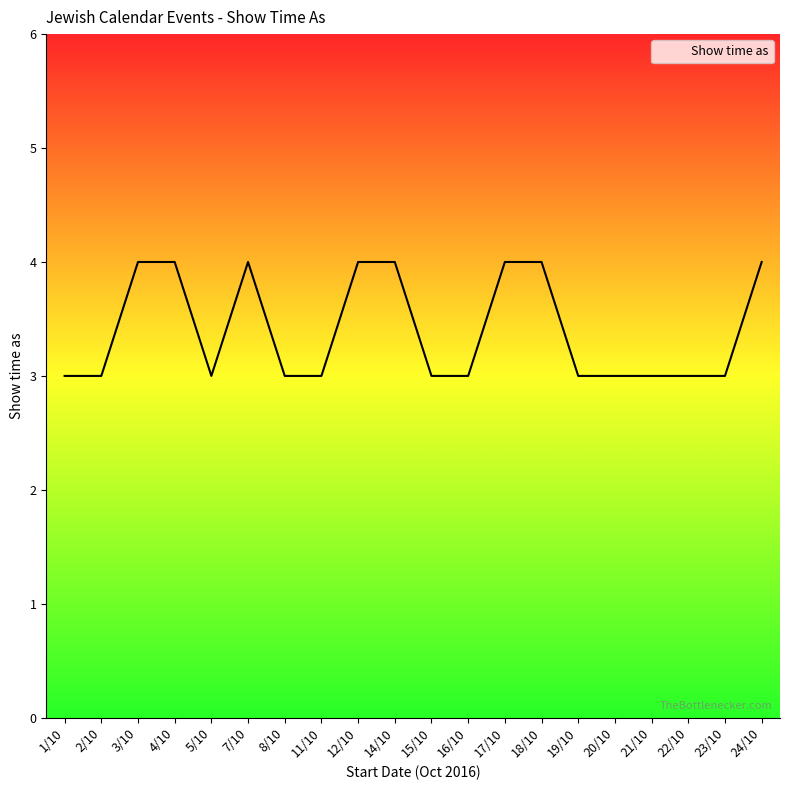

Reading left to right, transcribe all the data shown in this chart.

3	3	4	4	3	4	3	3	4	4	3	3	4	4	3	3	3	3	3	4